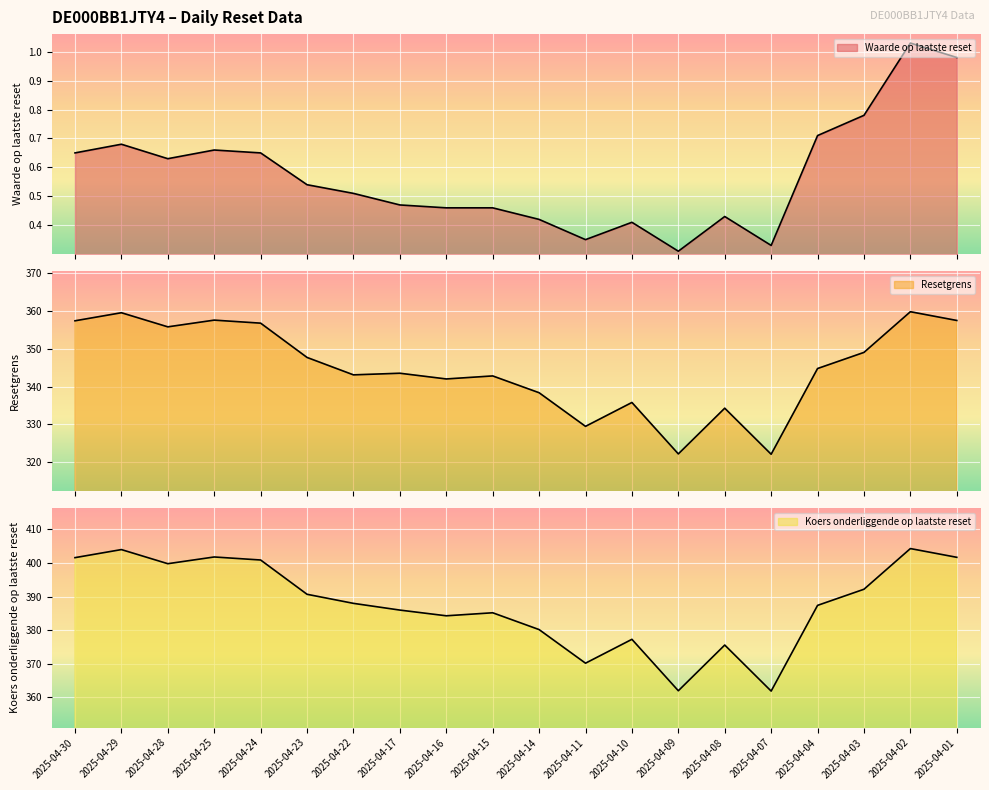

True or false: Resetgrens and Waarde op laatste reset intersect in this chart.

False